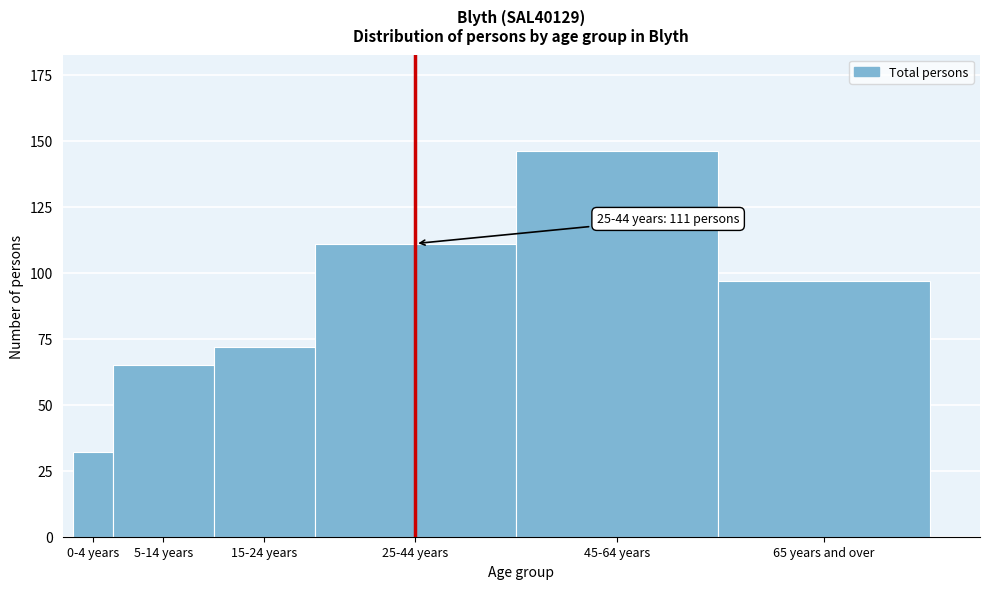

Reading left to right, extract all data points from this chart.

32	65	72	111	146	97